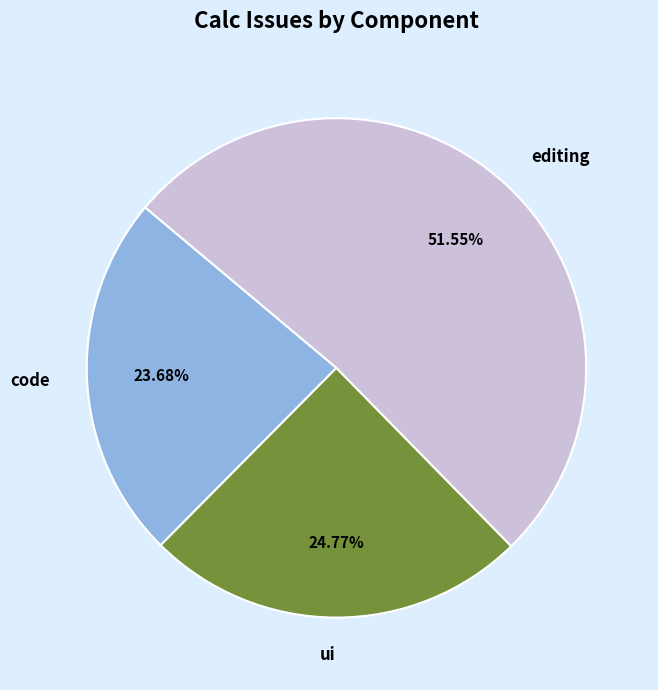

True or false: ui accounts for 25% of the total.

True